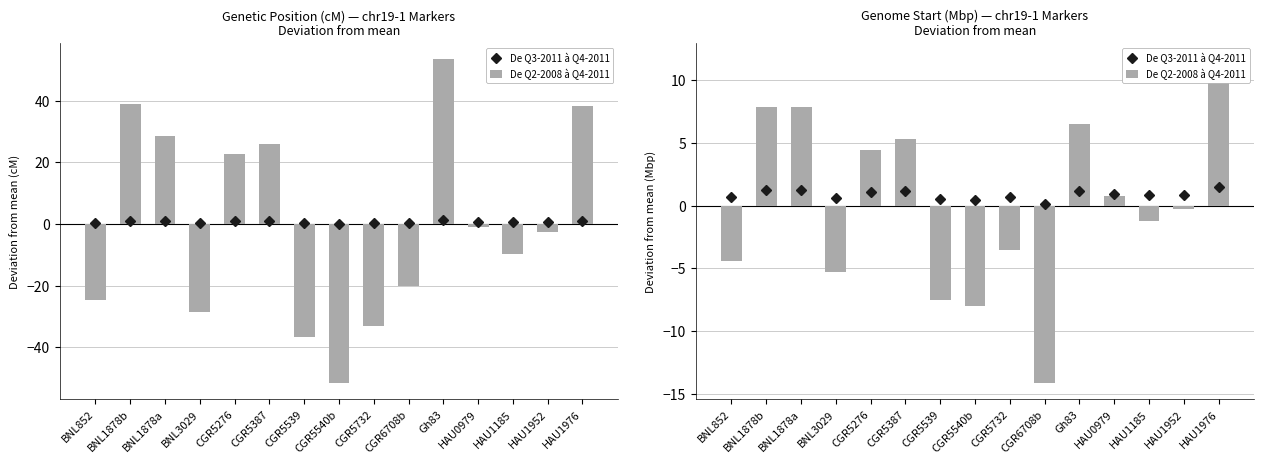

Where does the De Q2-2008 à Q4-2011 series first go above 0?

BNL1878b